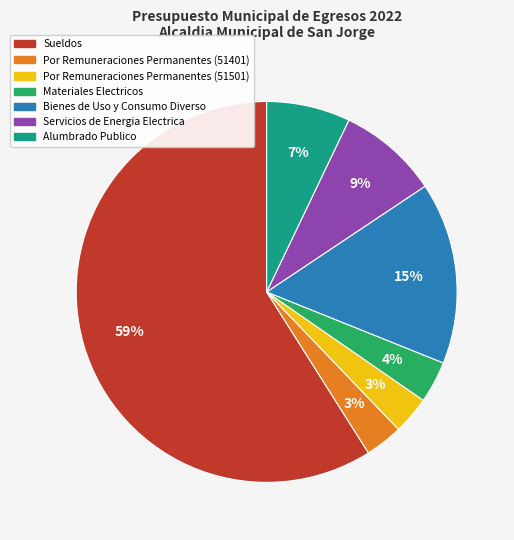

Is the sum of Materiales Electricos and Alumbrado Publico greater than half?

No